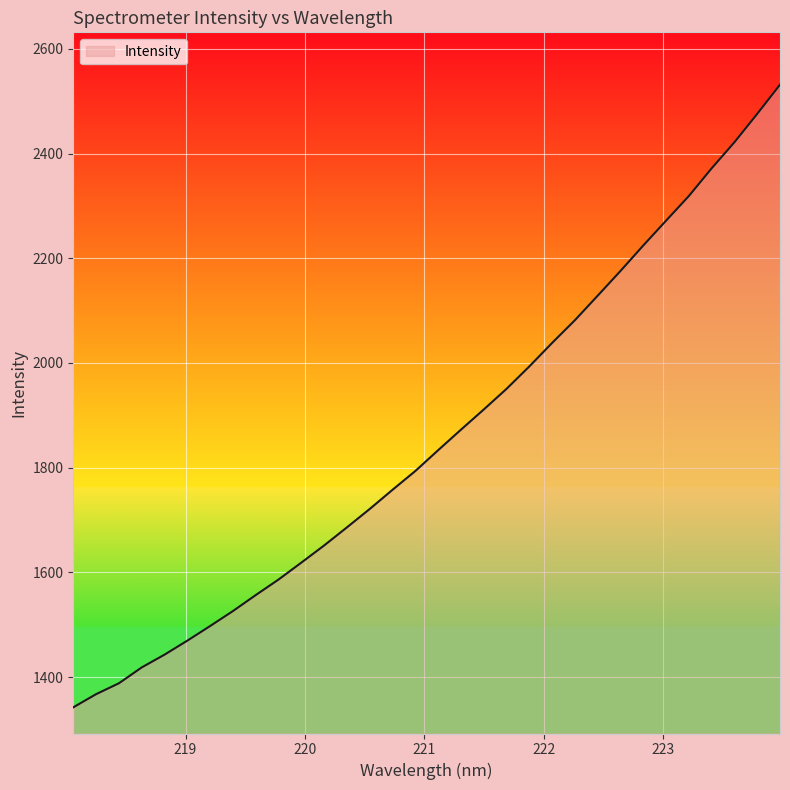

What is the maximum value shown in the chart?

2531.6